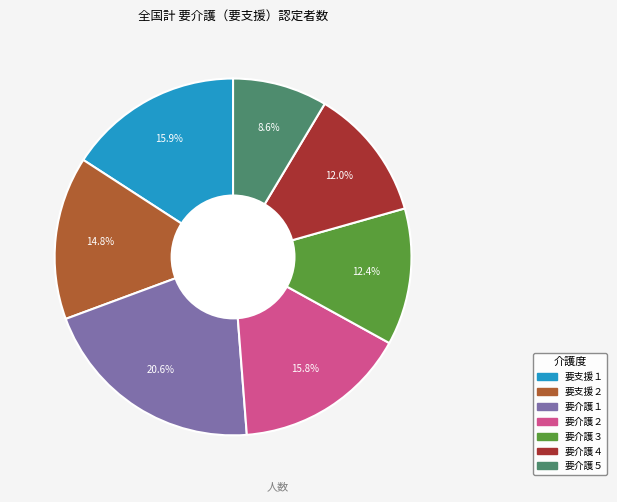

How many segments does this pie chart have?

7